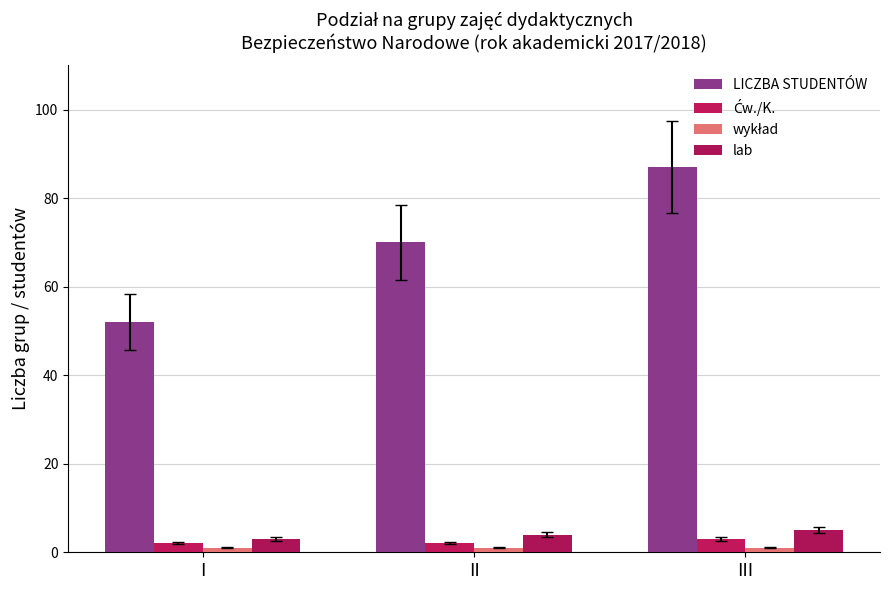

How many values in the LICZBA STUDENTÓW series are below 70?

1